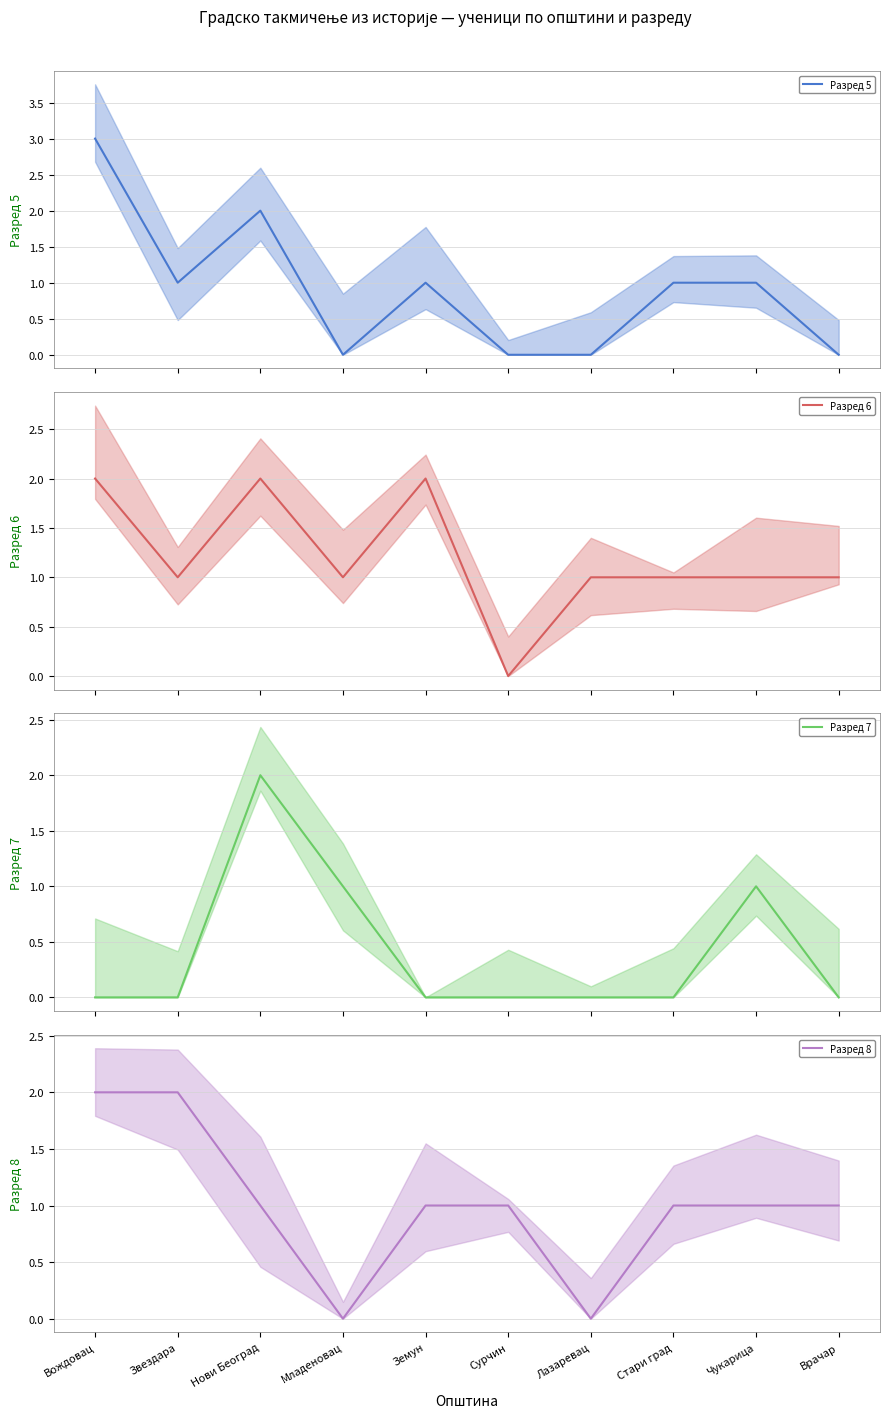

True or false: Разред 8 has a value of 1 at Стари град.

True